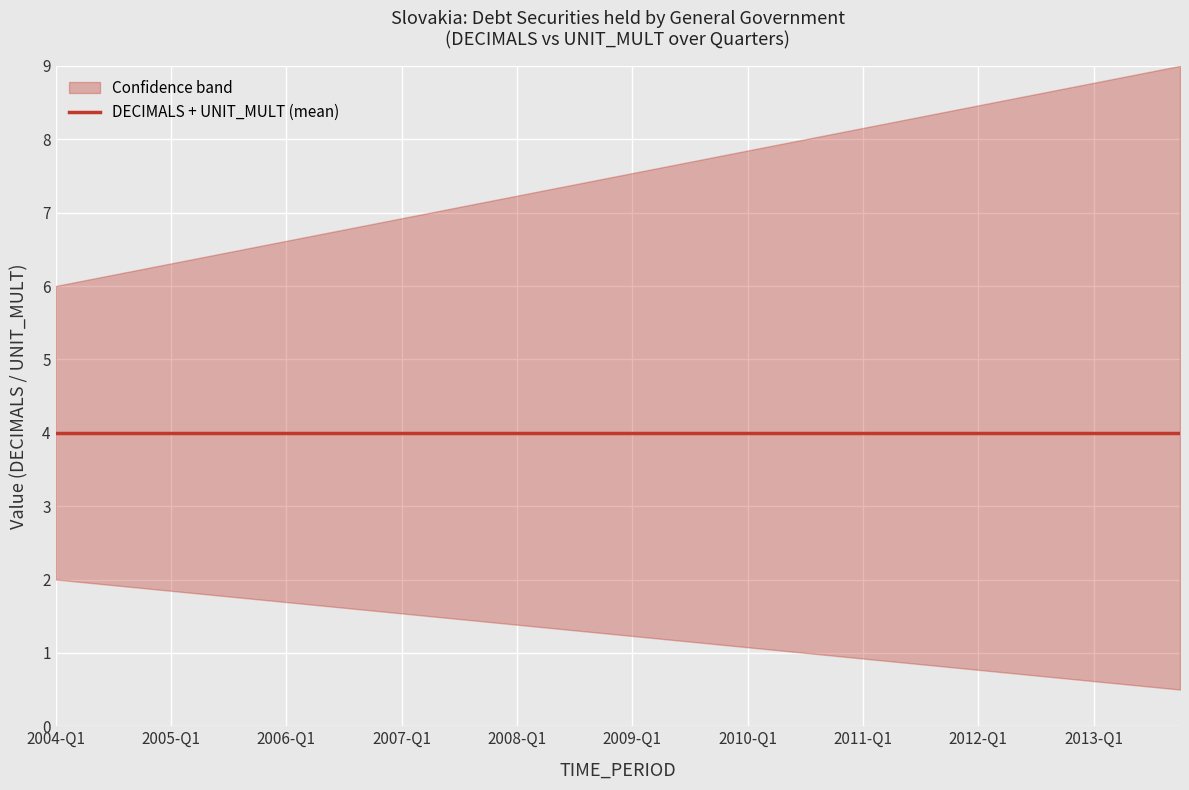

What is the label of the 22nd point from the right?

2008-Q3